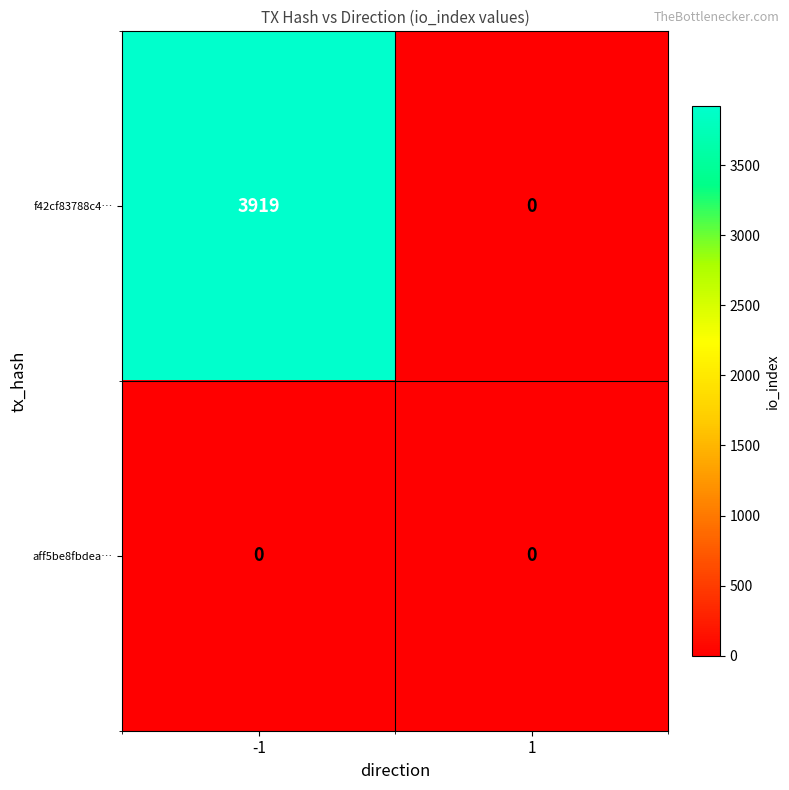

Reading left to right, what are all the values shown in this chart?

f42cf83788c4…: 3919	0
aff5be8fbdea…: 0	0